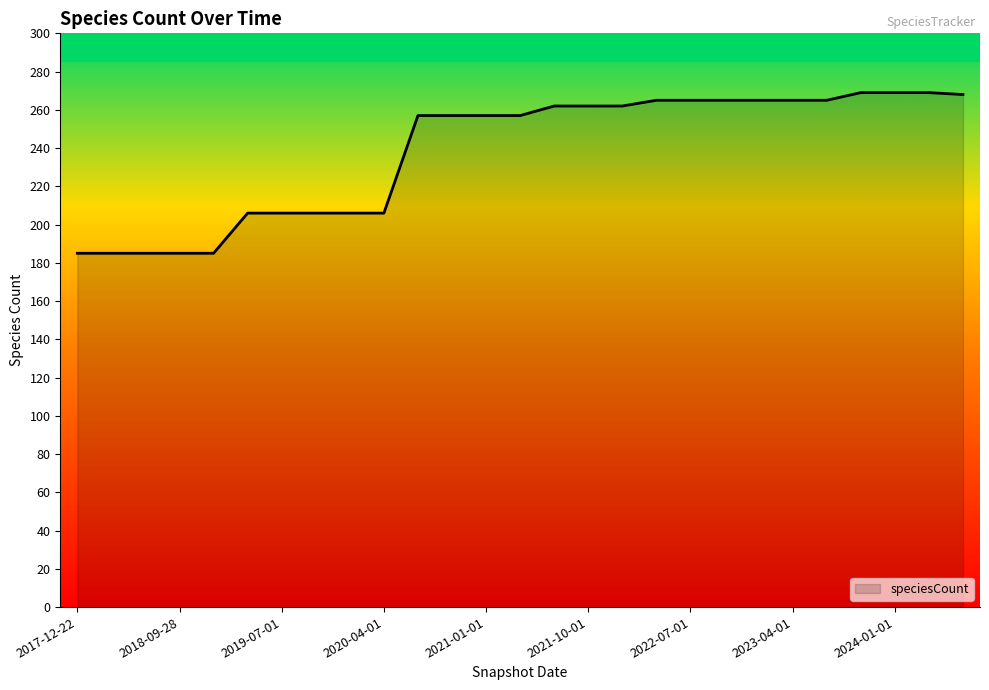

What is the minimum value shown in the chart?

185